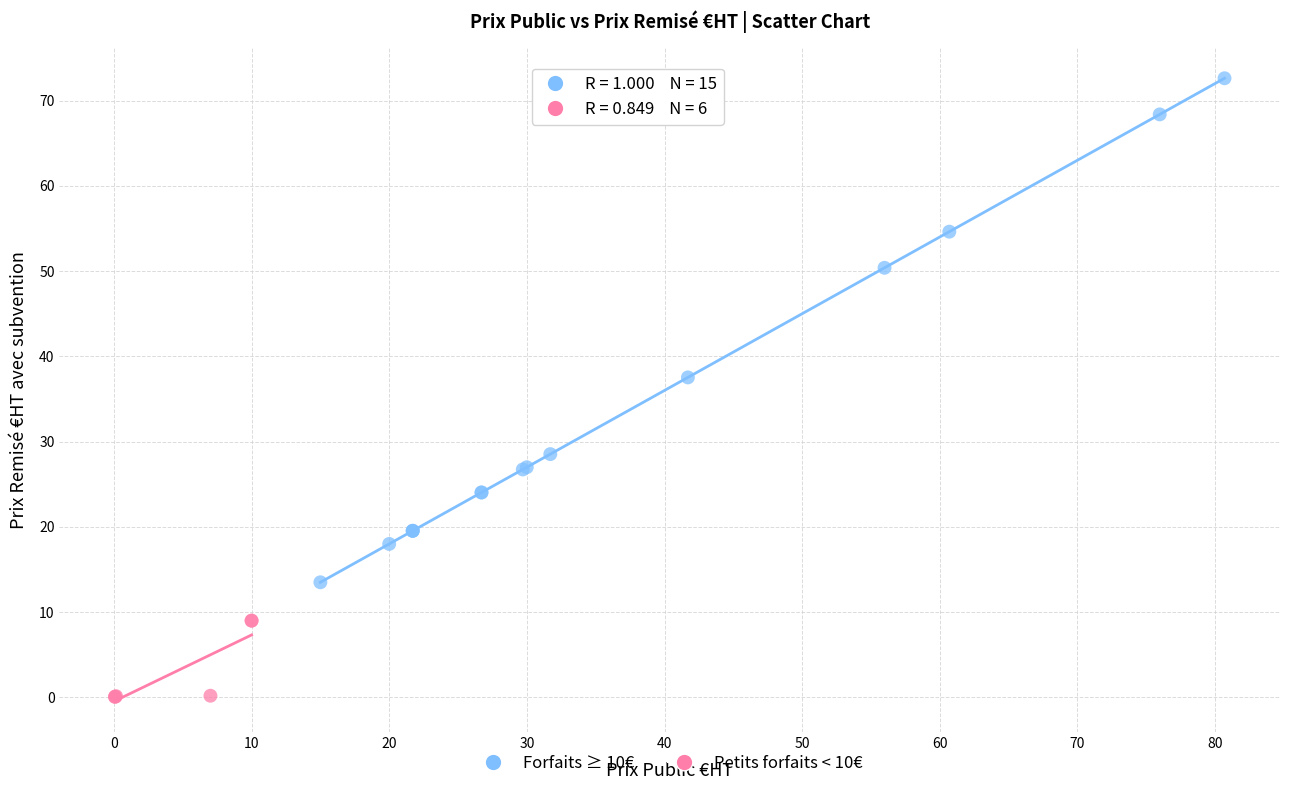

Which series has the widest spread of Y values?

Forfaits ≥ 10€